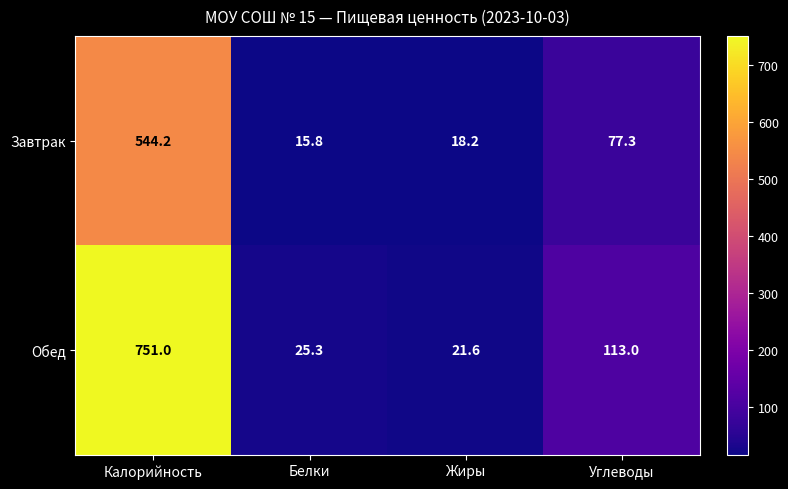

At which label is Обед closest to 386?

Углеводы